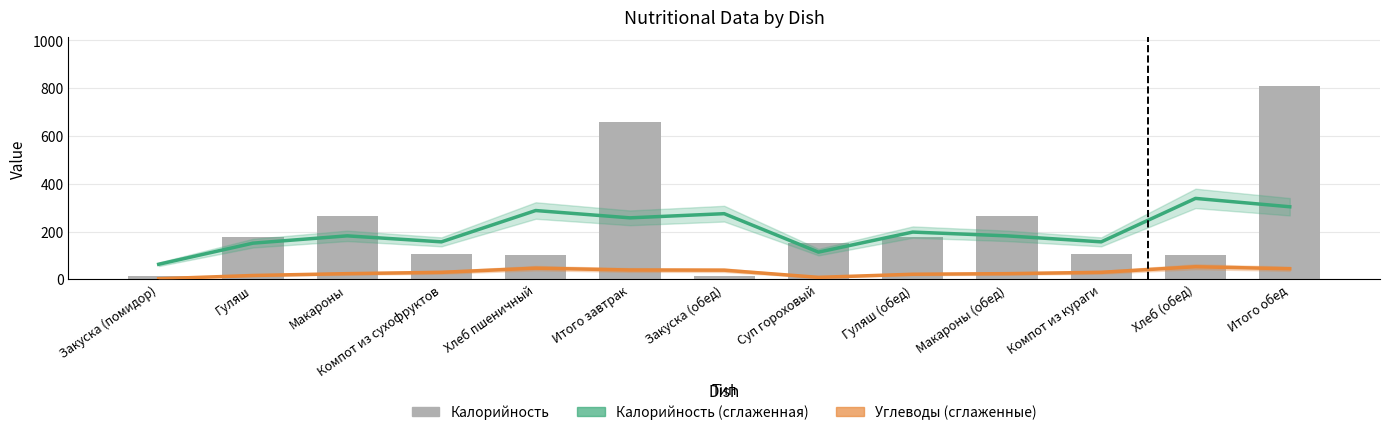

Reading right to left, extract all data points from this chart.

Калорийность (сглаженная): Итого обед=303.6	Хлеб (обед)=338.6	Компот из кураги=156.7	Макароны (обед)=181.8	Гуляш (обед)=197.6	Суп гороховый=113.6	Закуска (обед)=274.7	Итого завтрак=257.2	Хлеб пшеничный=287.8	Компот из сухофруктов=156.7	Макароны=181.8	Гуляш=151.2	Закуска (помидор)=62.8
Углеводы (сглаженные): Итого обед=43.9	Хлеб (обед)=52.4	Компот из кураги=29.1	Макароны (обед)=23.5	Гуляш (обед)=21.0	Суп гороховый=8.1	Закуска (обед)=38.0	Итого завтрак=38.8	Хлеб пшеничный=46.5	Компот из сухофруктов=29.1	Макароны=23.5	Гуляш=15.9	Закуска (помидор)=2.1
Калорийность: Итого обед=810.9	Хлеб (обед)=100.0	Компот из кураги=105.0	Макароны (обед)=265.0	Гуляш (обед)=175.4	Суп гороховый=152.4	Закуска (обед)=13.1	Итого завтрак=658.5	Хлеб пшеничный=100.0	Компот из сухофруктов=105.0	Макароны=265.0	Гуляш=175.4	Закуска (помидор)=13.1